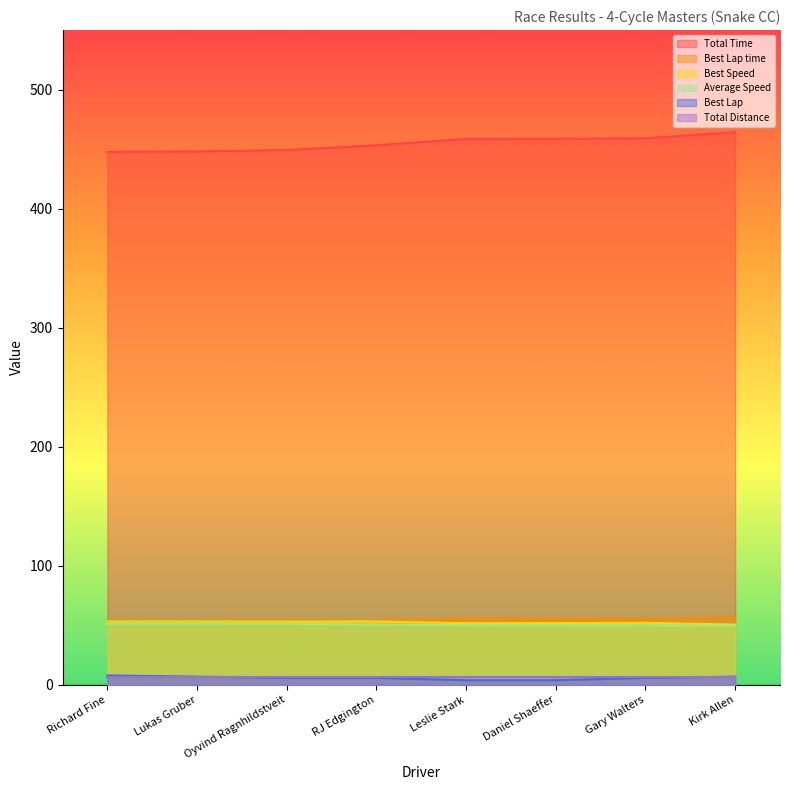

What is the sum of the Best Lap values at Gary Walters and Oyvind Ragnhildstveit?

12.0